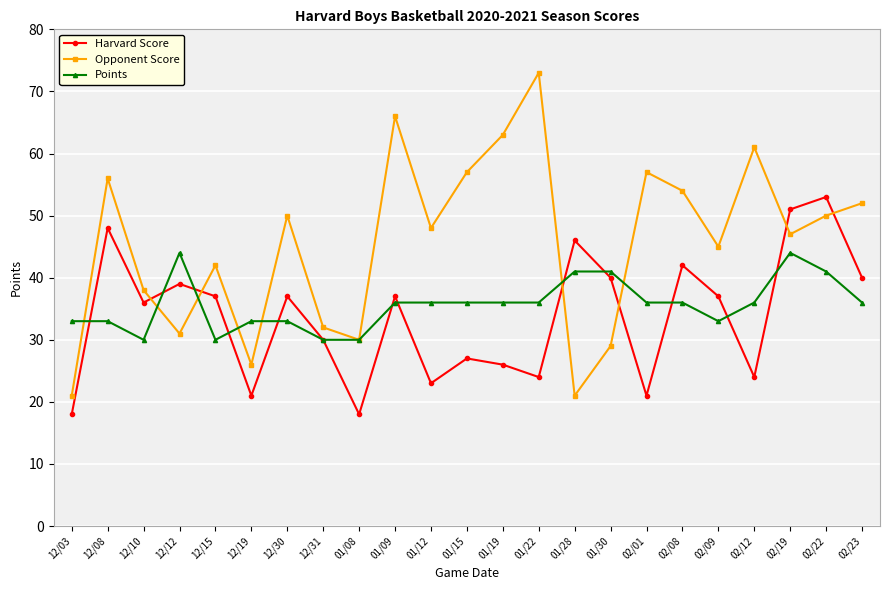

Does the chart display data point markers on the line(s)?

Yes